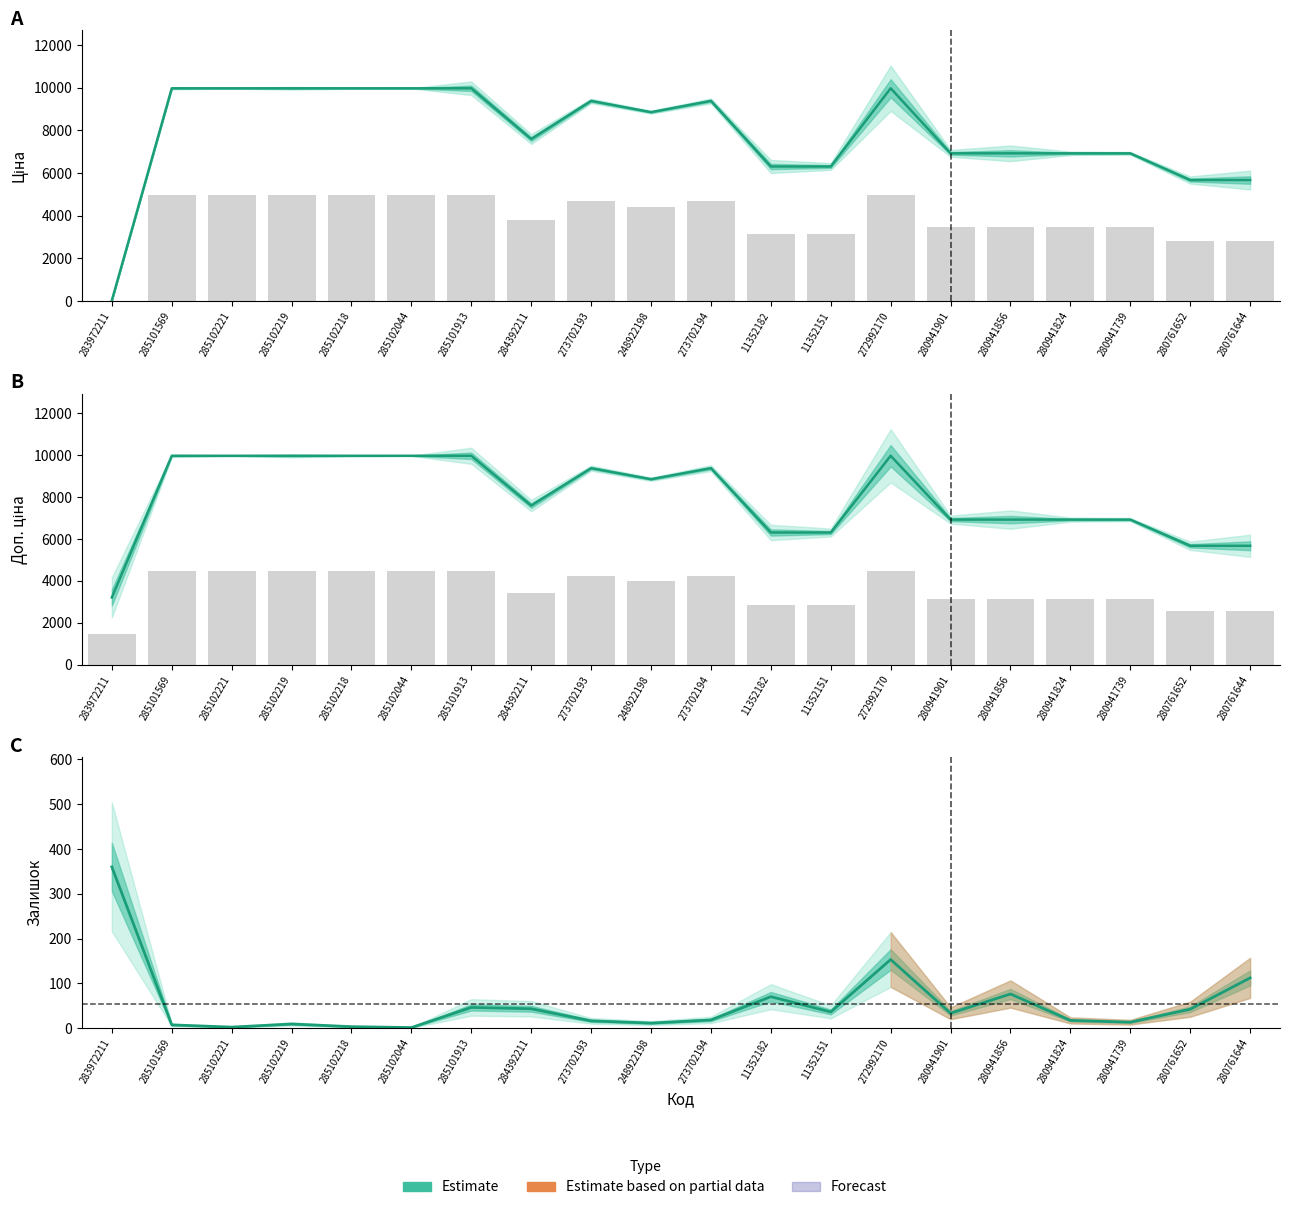

Which series has the widest spread of values?

Ціна